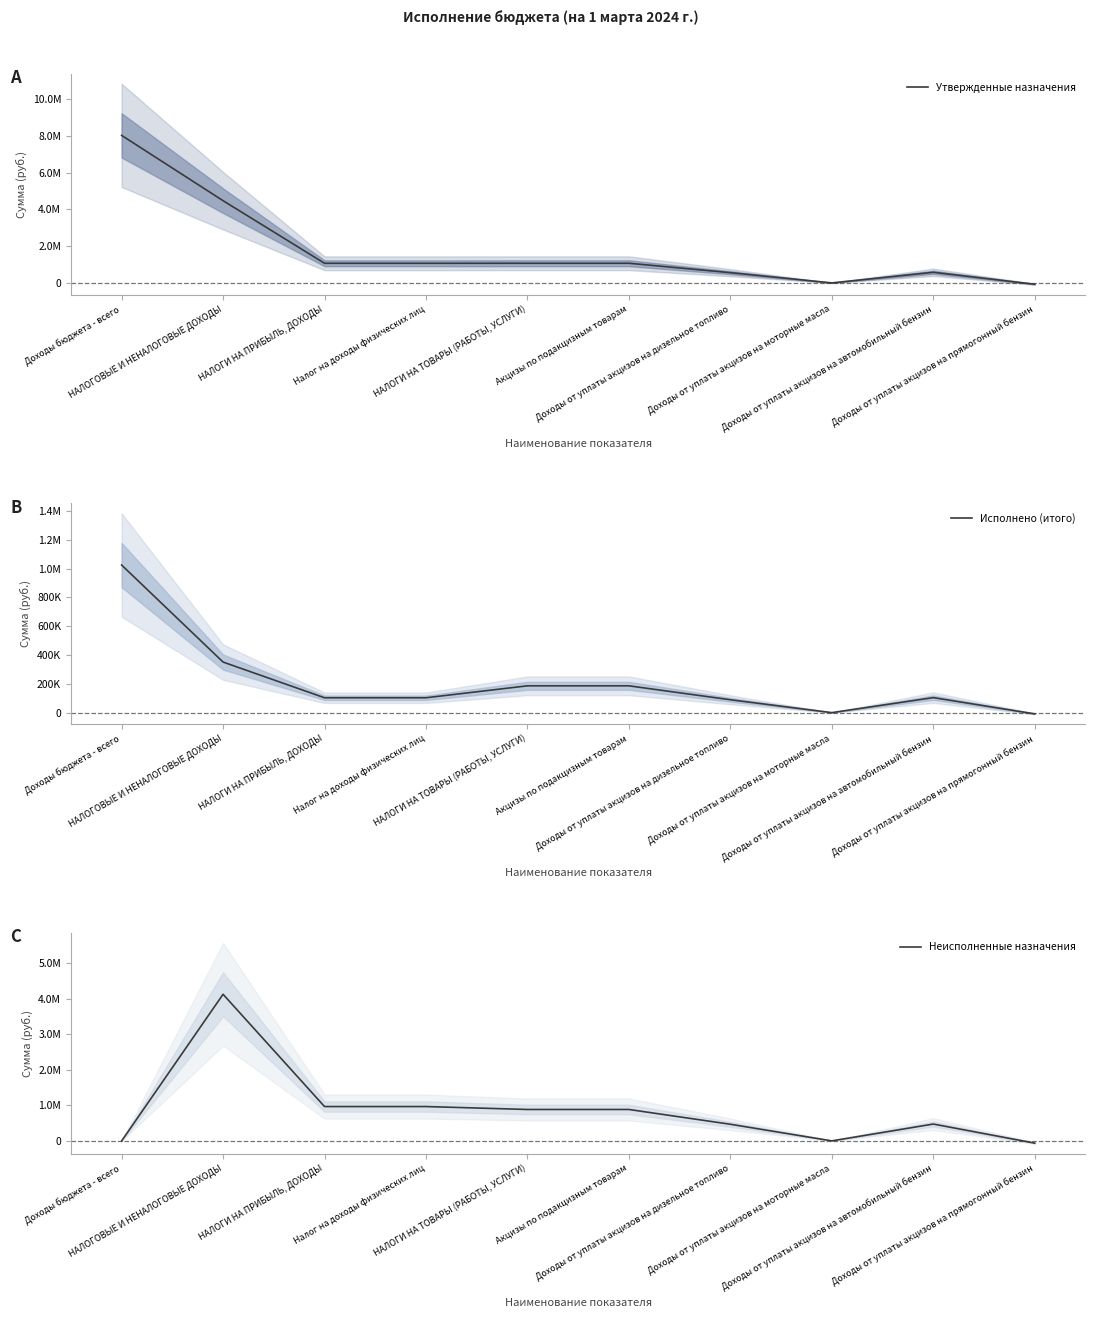

Which series ends up on top after the final intersection of Неисполненные назначения and Утвержденные назначения?

Неисполненные назначения